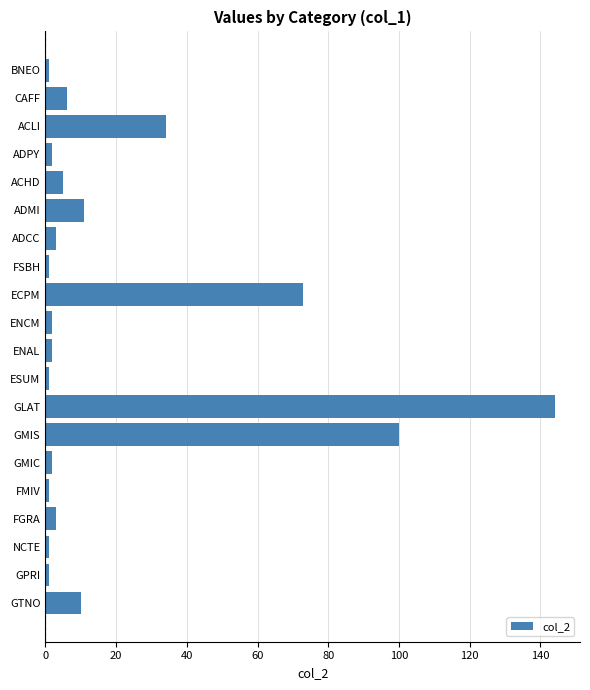

Reading top to bottom, list all the values displayed in this chart.

BNEO=1	CAFF=6	ACLI=34	ADPY=2	ACHD=5	ADMI=11	ADCC=3	FSBH=1	ECPM=73	ENCM=2	ENAL=2	ESUM=1	GLAT=144	GMIS=100	GMIC=2	FMIV=1	FGRA=3	NCTE=1	GPRI=1	GTNO=10